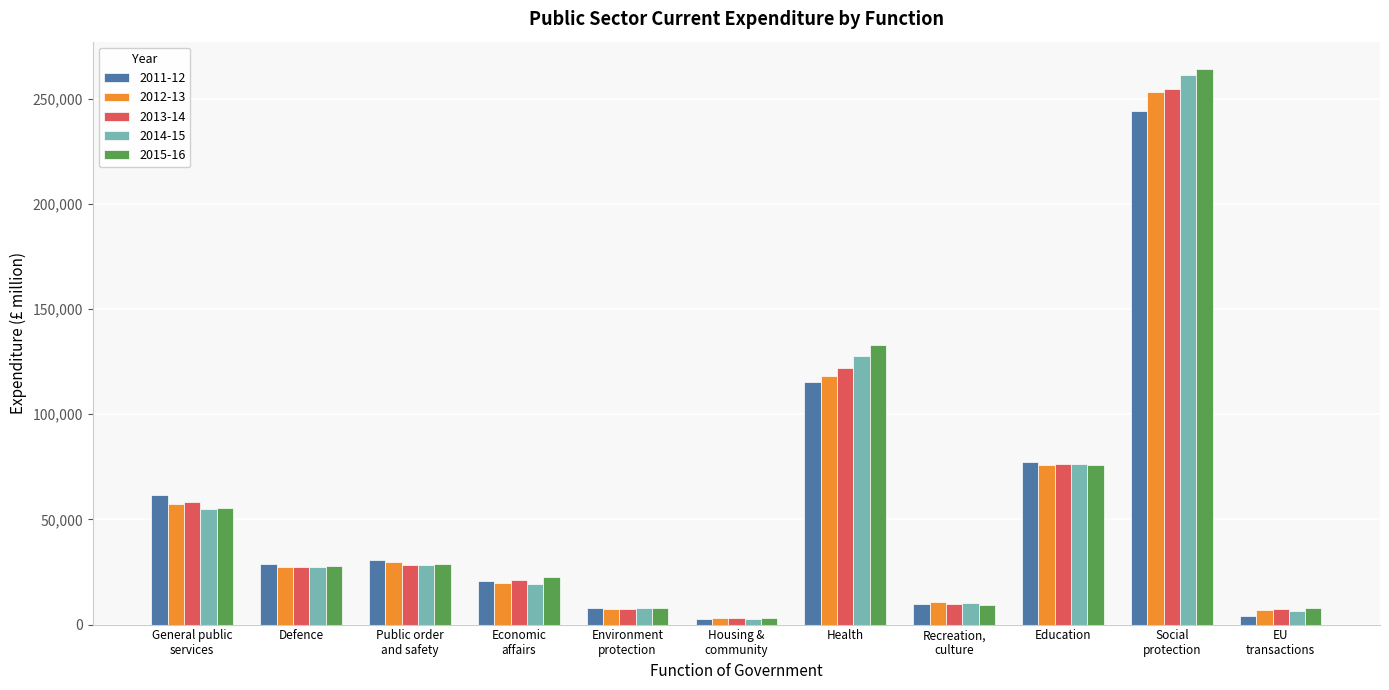

Which series has the widest spread of values?

2015-16